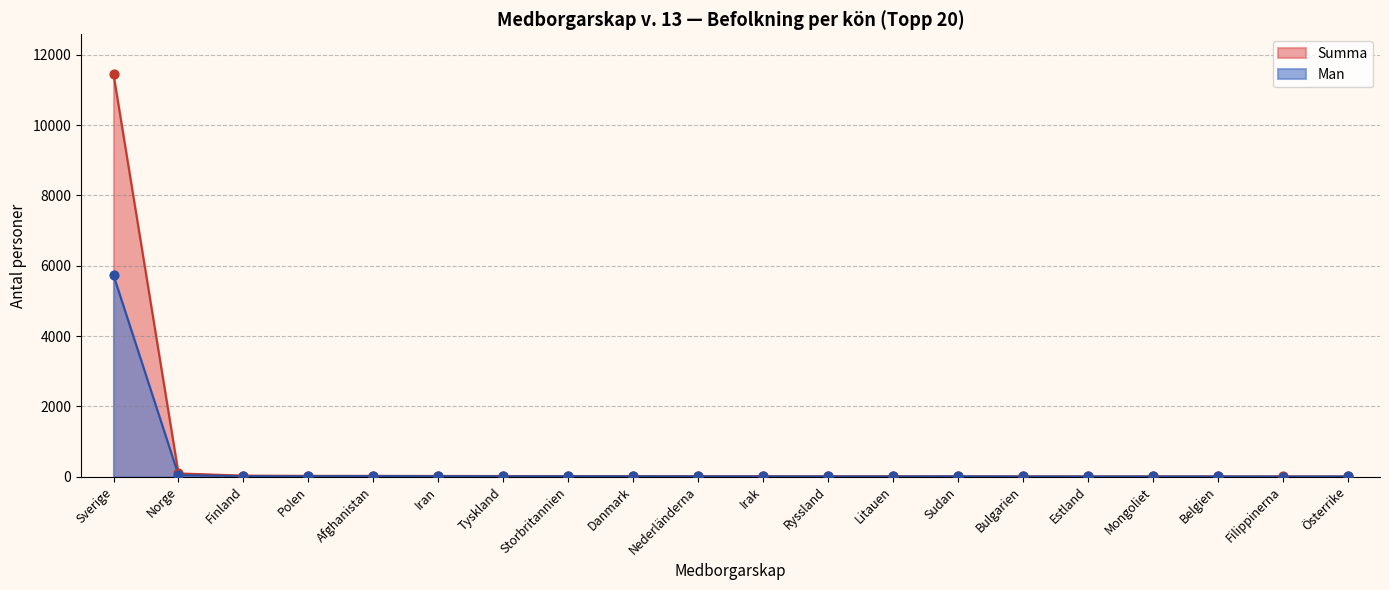

Which series reaches the maximum Y coordinate?

Summa